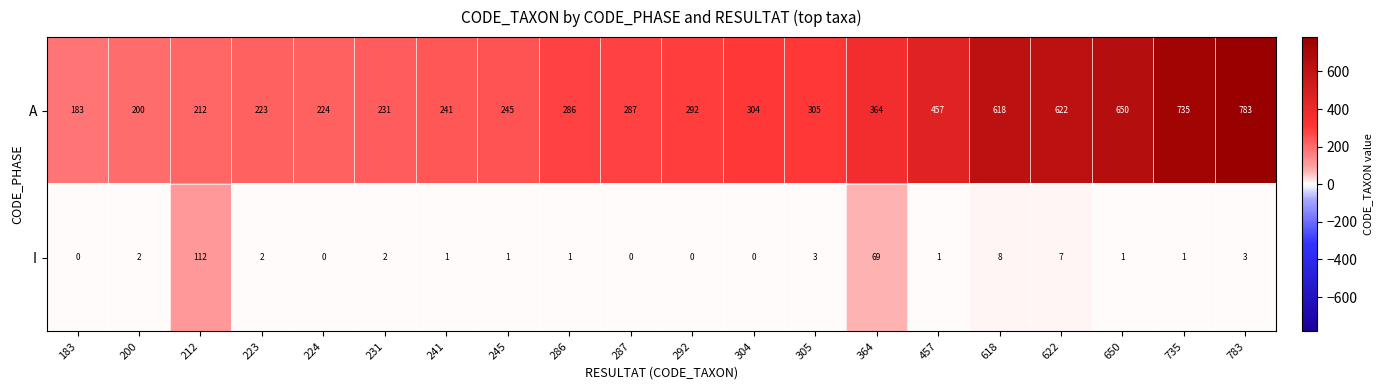

What is the sum of the A values at 618 and 735?

1353